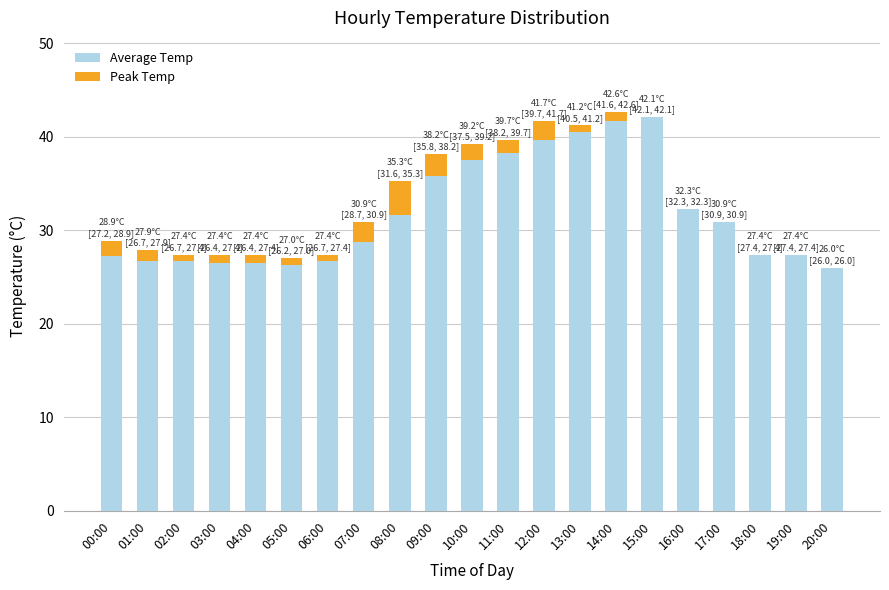

How many data points does each series have?

21